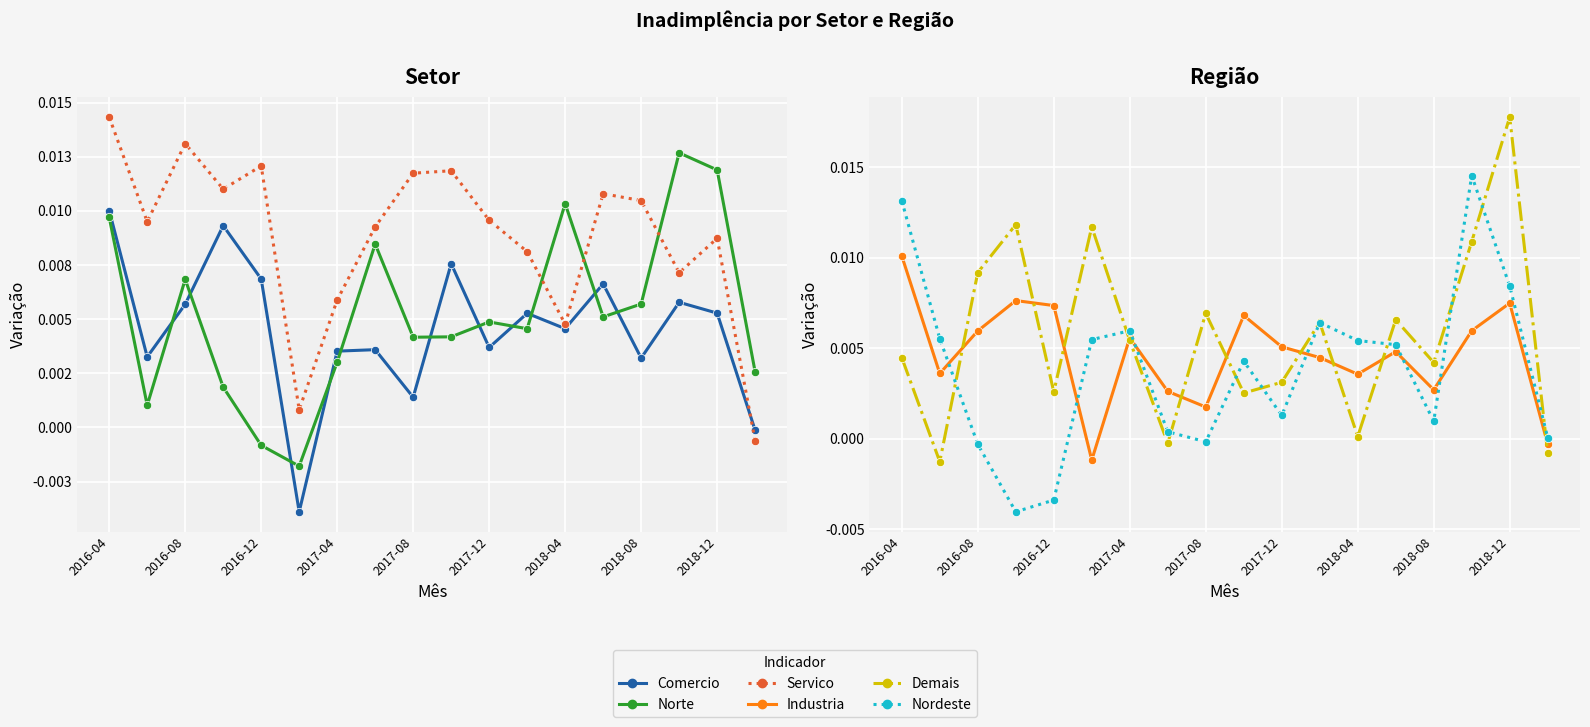

Is the value of Comercio at 2018-08 greater than the value of Industria at 17?

Yes